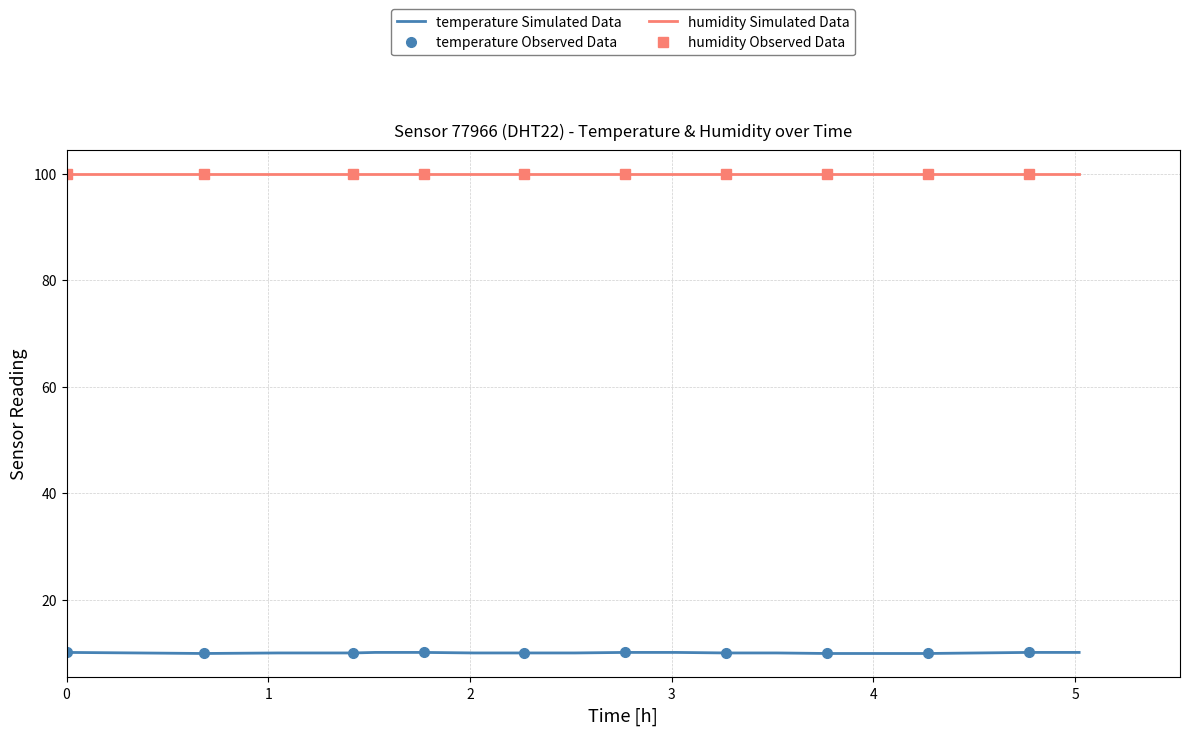

True or false: temperature Simulated Data and humidity Simulated Data cross at least once.

False